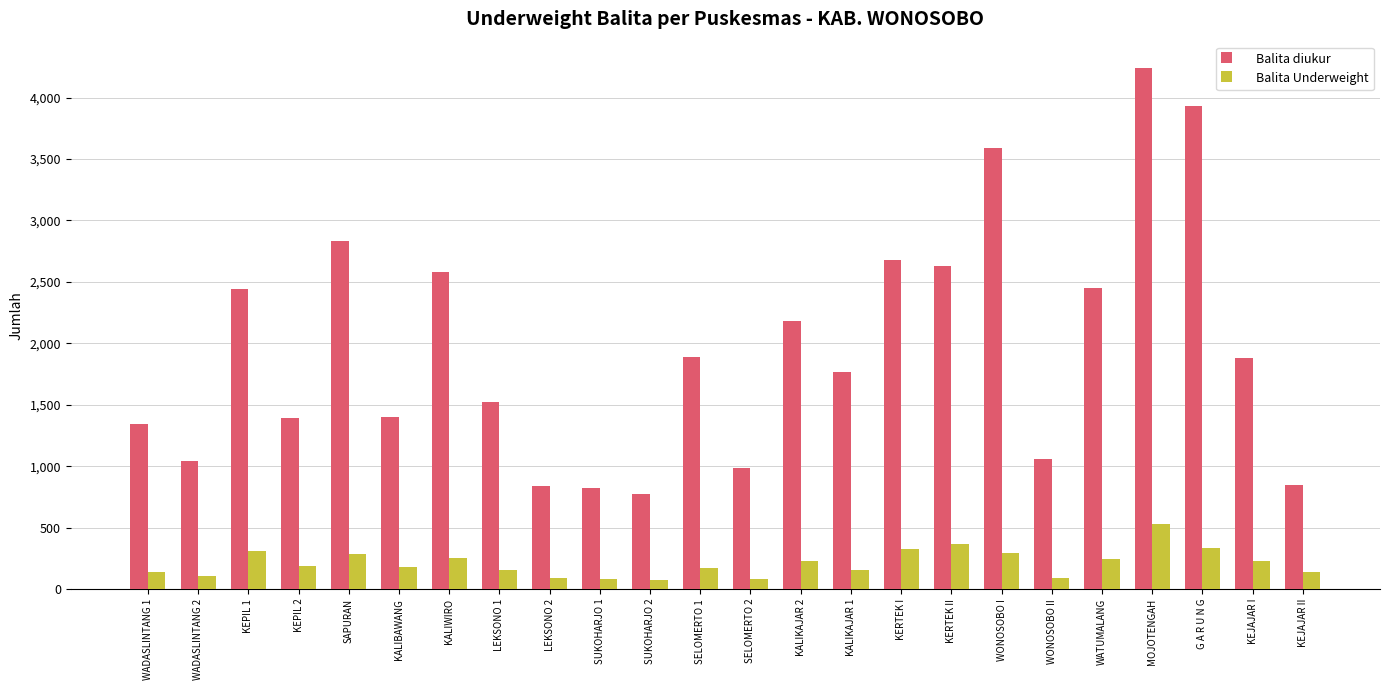

Which category has the highest value in the Balita diukur series?

MOJOTENGAH